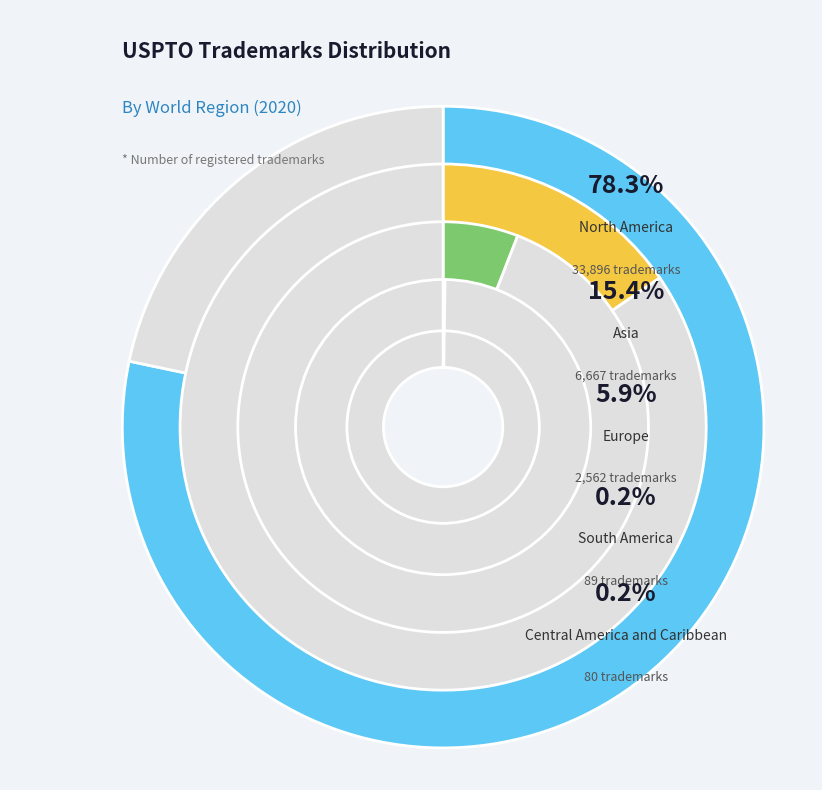

What is the smallest slice in the pie chart?

Central America and Caribbean